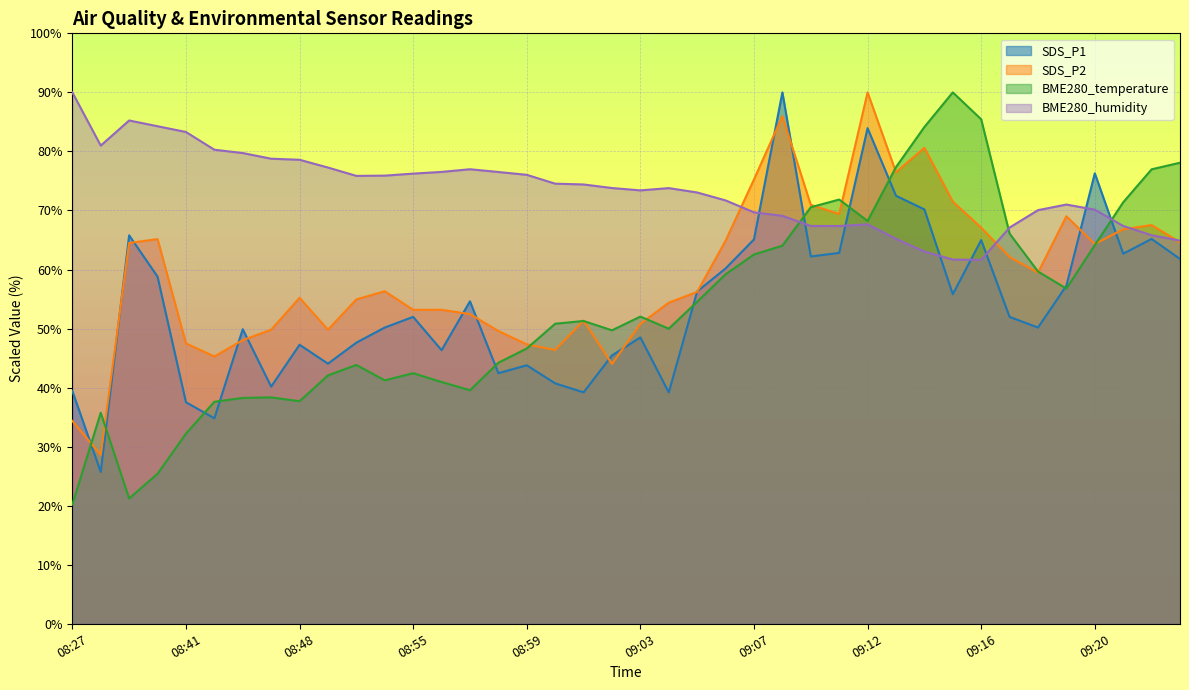

What is the lowest value of the SDS_P2 series?

28.6